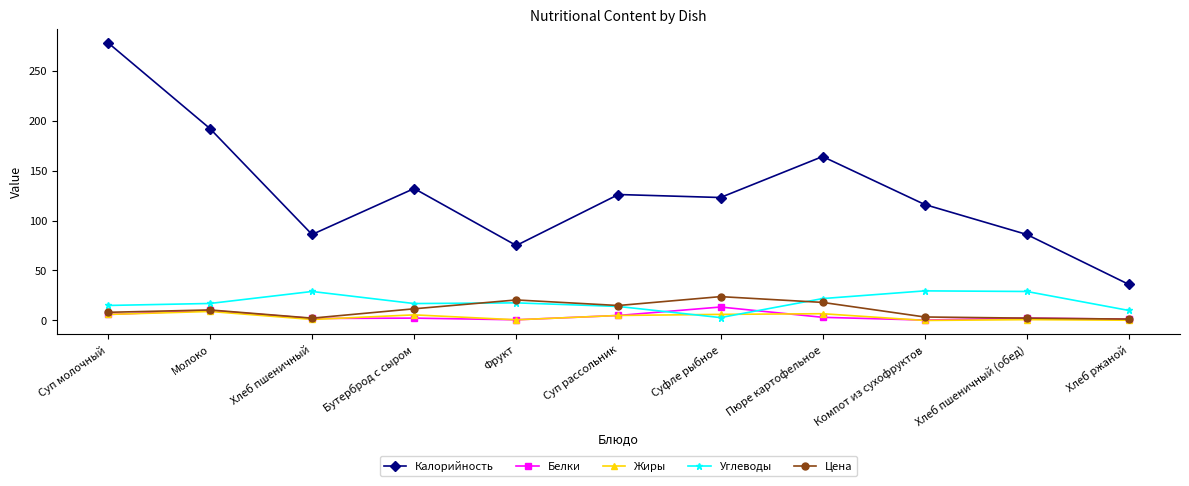

Which series changed the most between Суп молочный and Суфле рыбное?

Калорийность